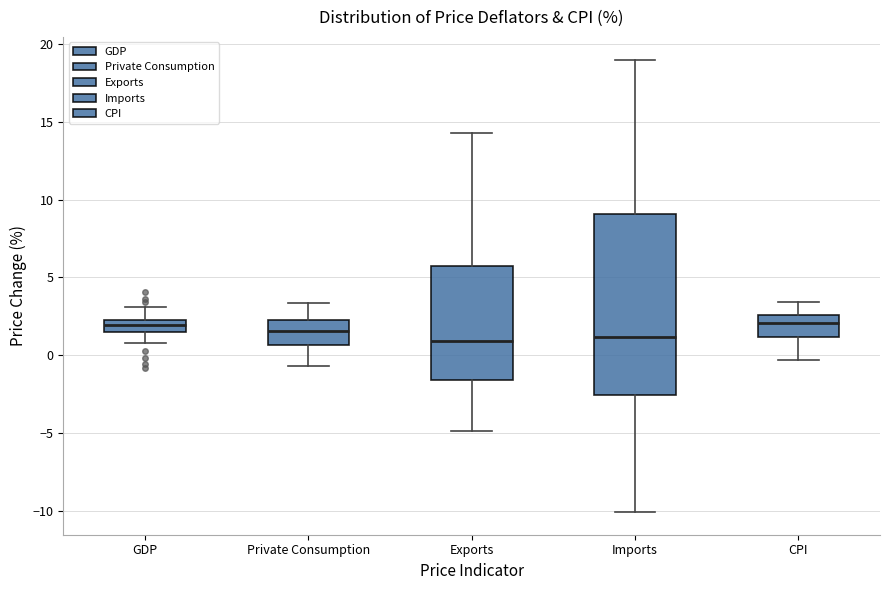

Comparing the boxes themselves (not the whiskers), which one is the tallest?

Imports